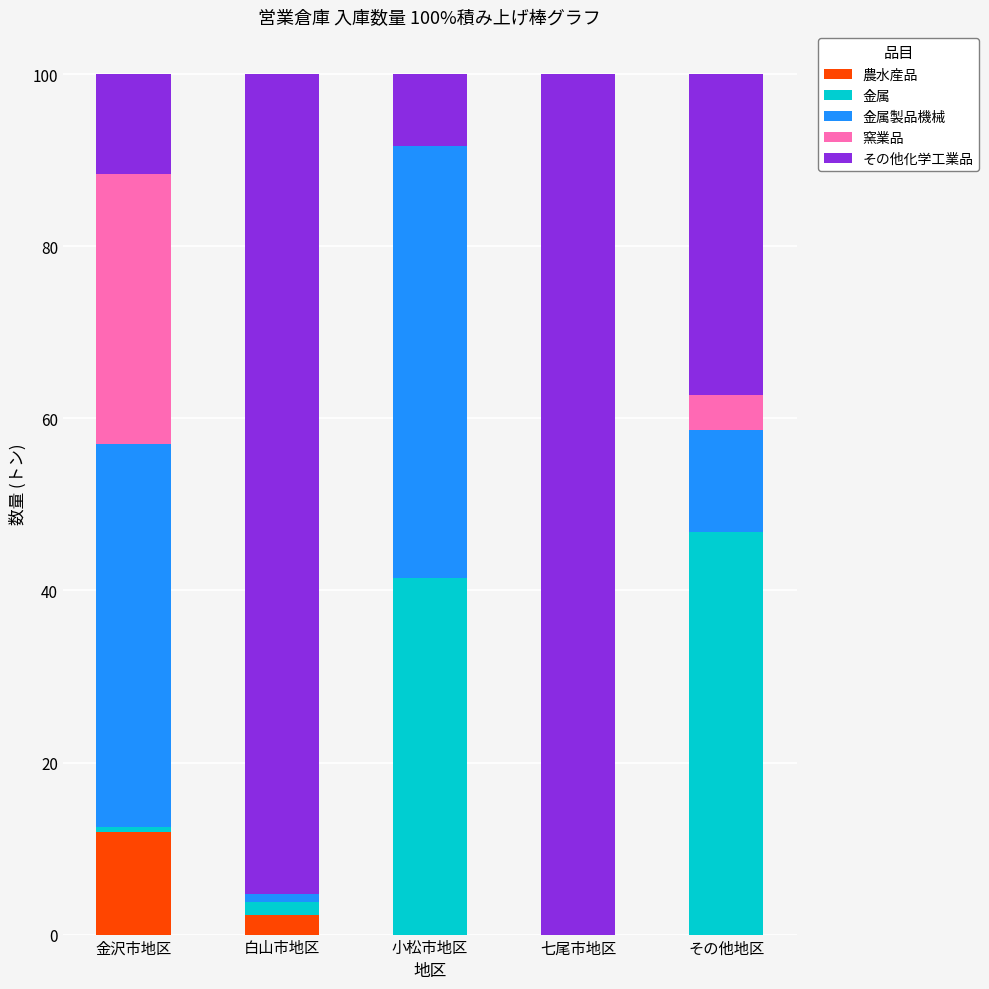

Which category has the highest value in the 農水産品 series?

金沢市地区